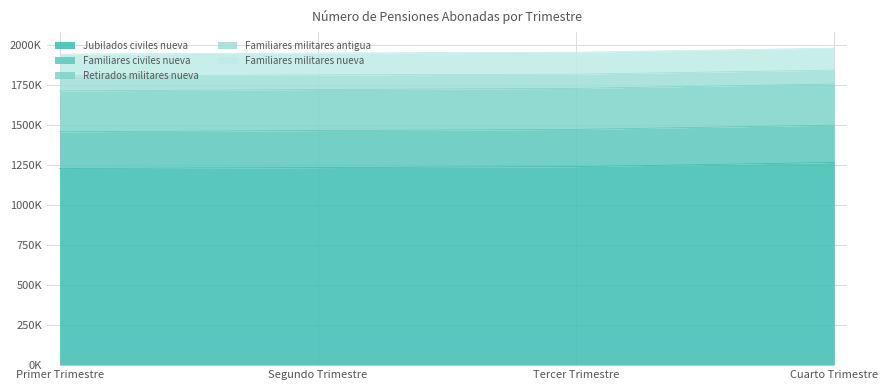

Rank the series at Cuarto Trimestre from highest to lowest value.

Jubilados civiles nueva, Retirados militares nueva, Familiares civiles nueva, Familiares militares nueva, Familiares militares antigua